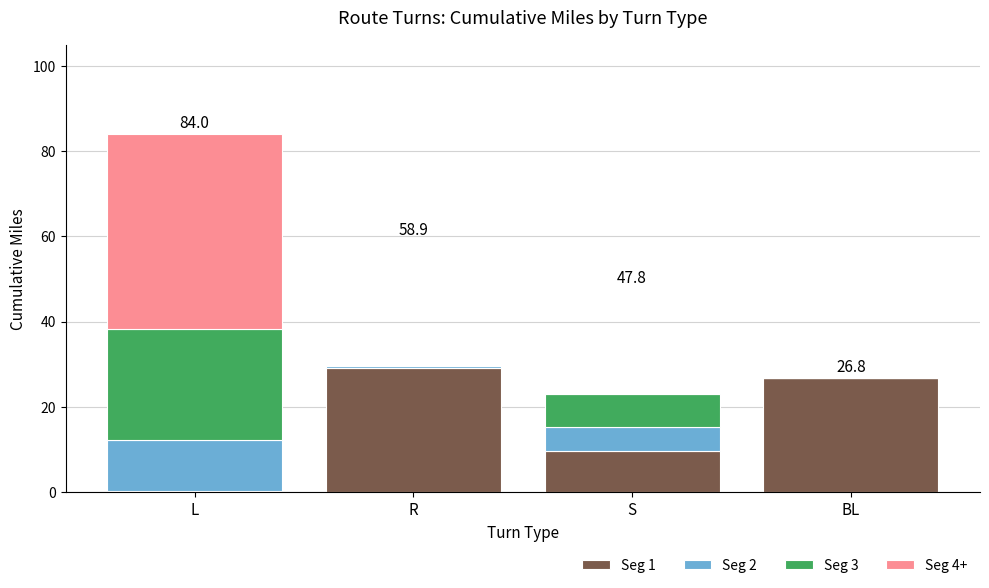

How many data points does each series have?

4